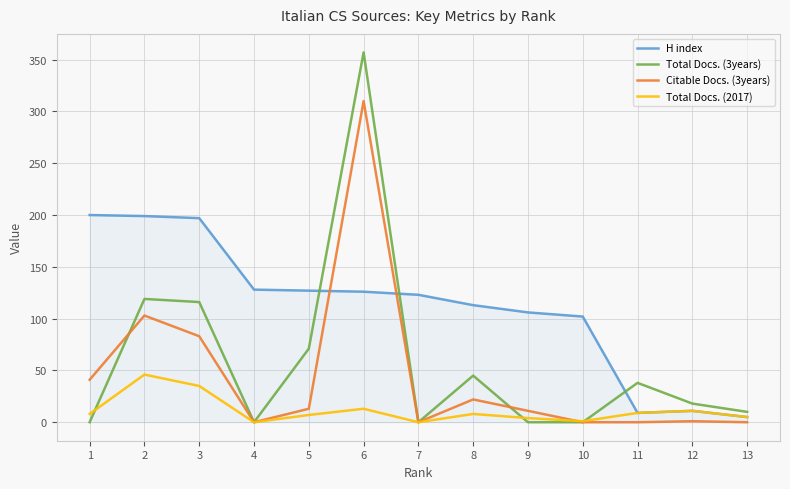

Rank the series by their maximum value, from lowest to highest.

Total Docs. (2017), H index, Citable Docs. (3years), Total Docs. (3years)